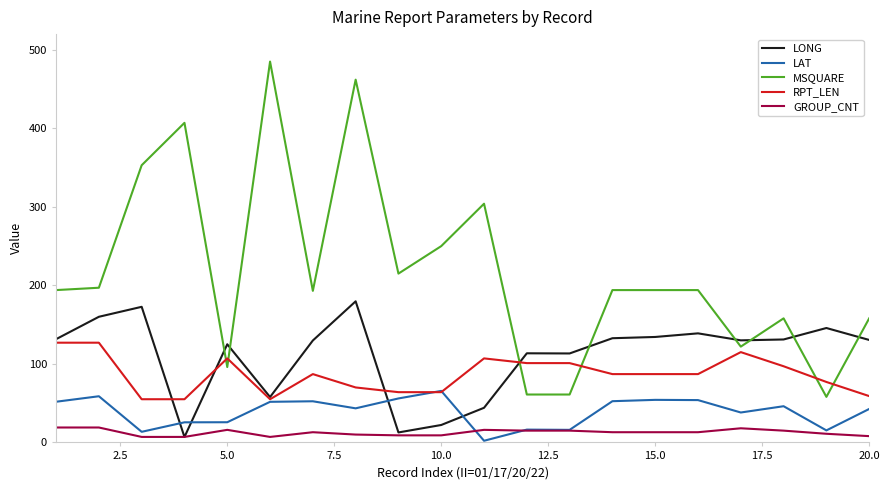

List the series in order of their peak value, highest first.

MSQUARE, LONG, RPT_LEN, LAT, GROUP_CNT